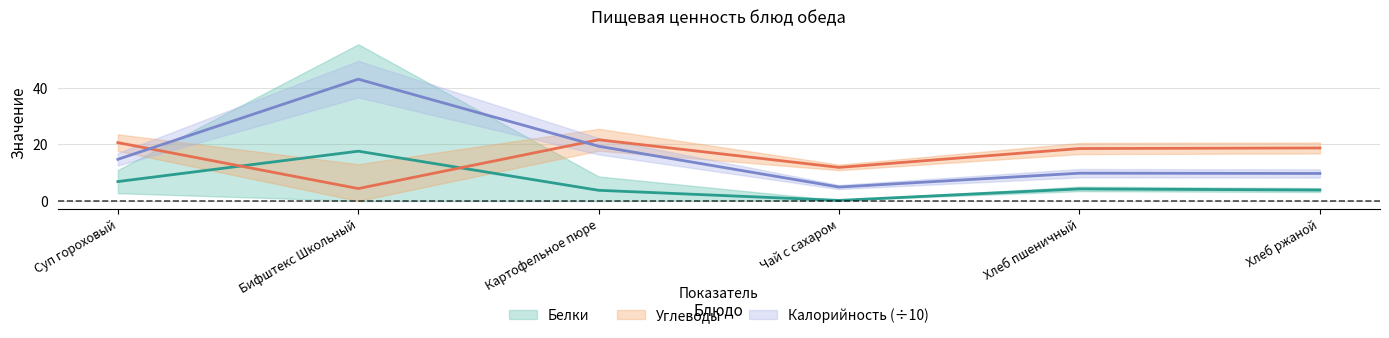

Which series has the largest total across all categories?

Калорийность